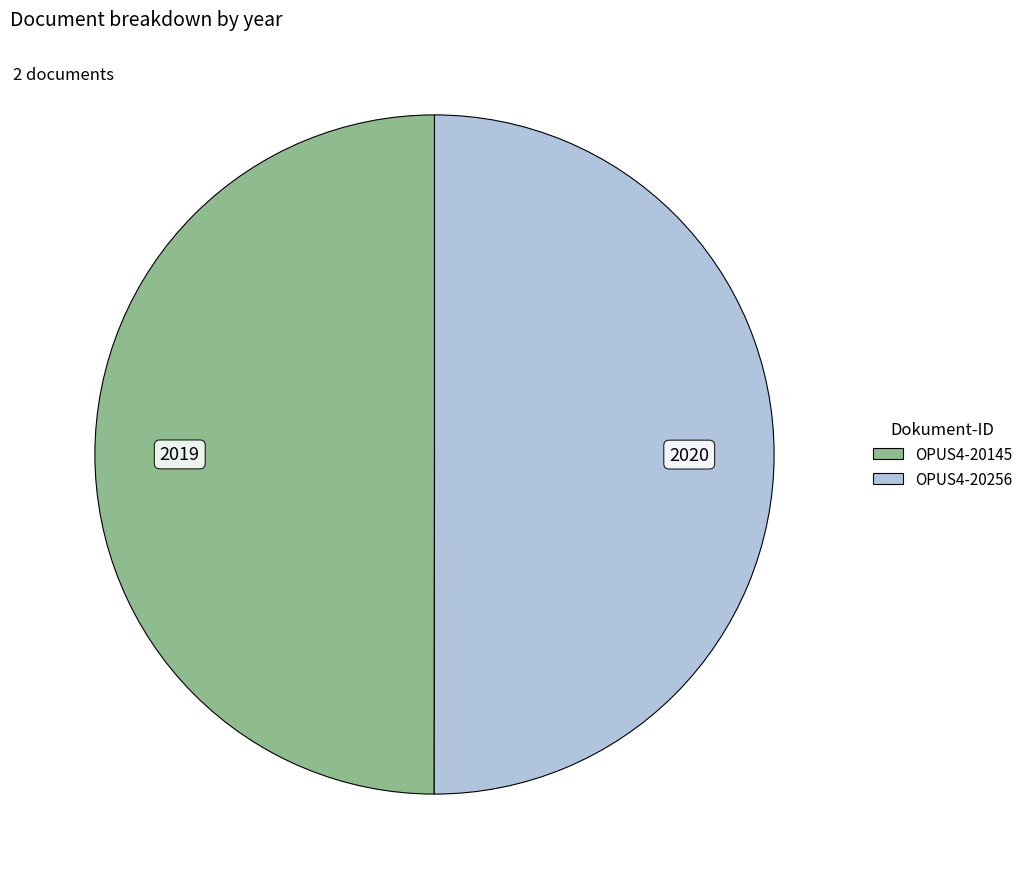

True or false: OPUS4-20145 accounts for 63% of the total.

False